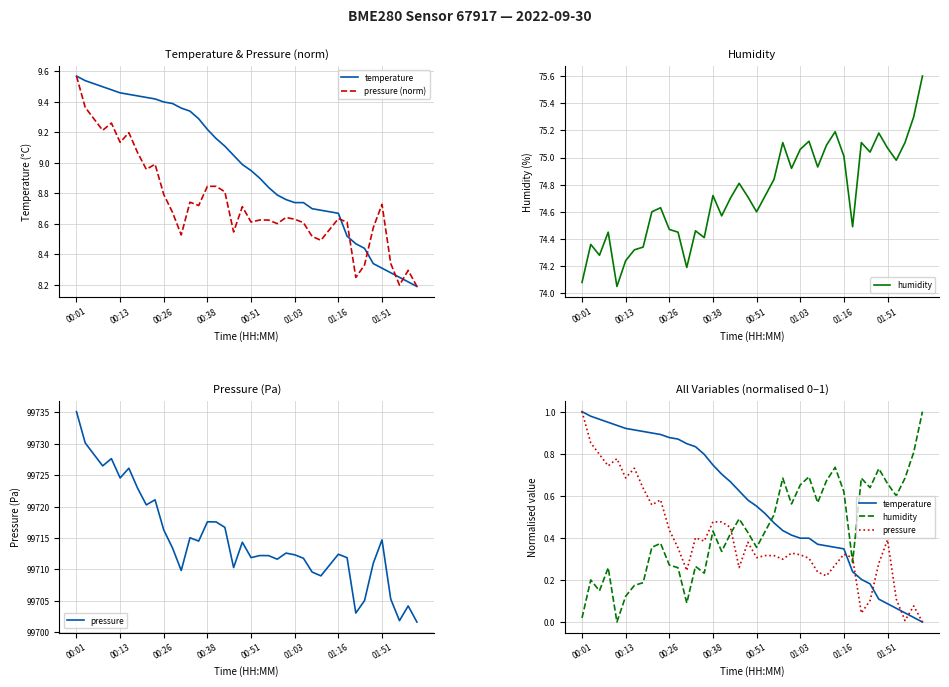

Which category has the highest value across all series?

00:01